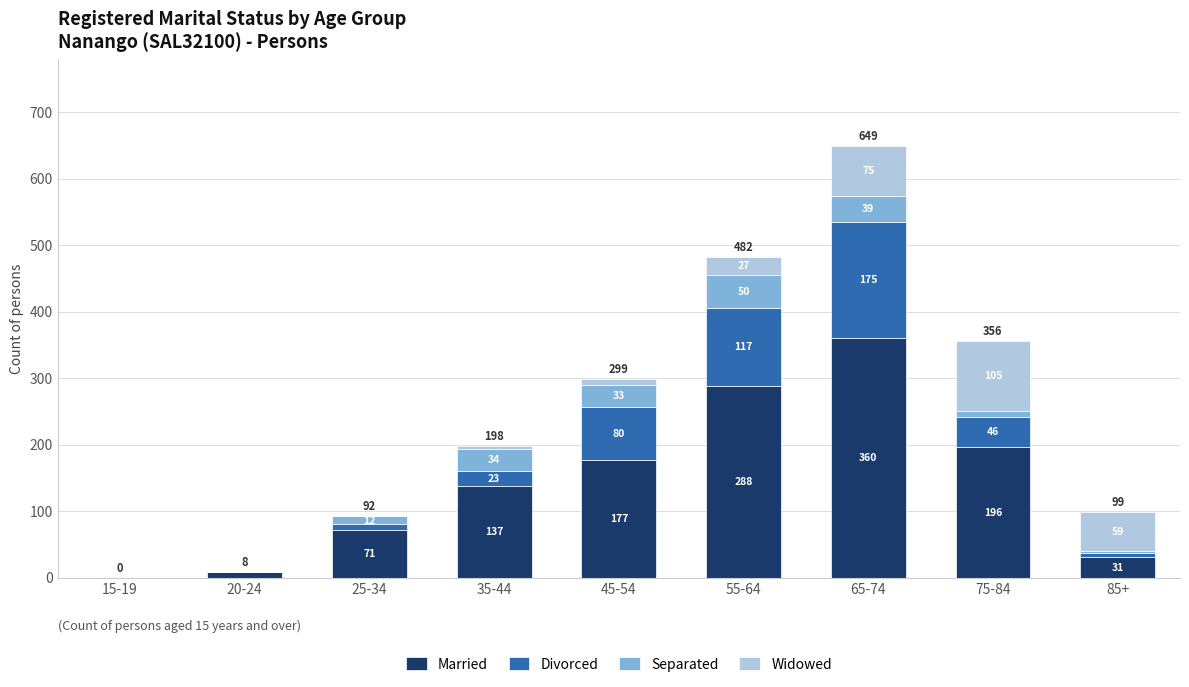

What is the total value across all series at 75-84?

356